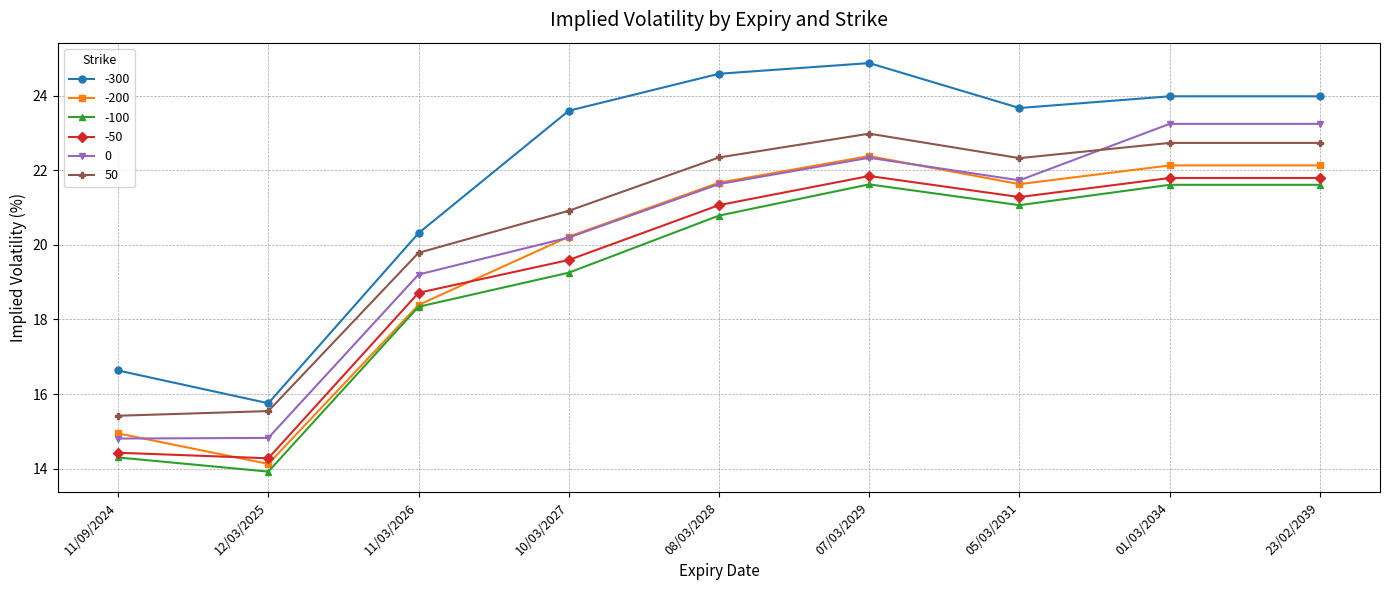

Is the value of 0 at 01/03/2034 greater than the value of -100 at 05/03/2031?

Yes